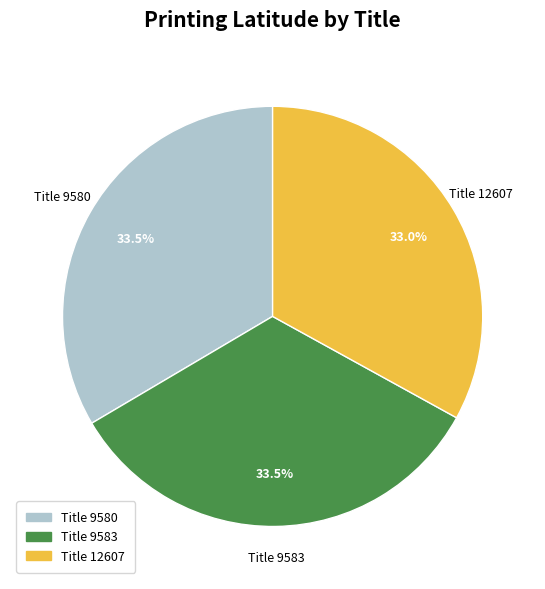

Is there any slice that represents more than half of the pie?

No